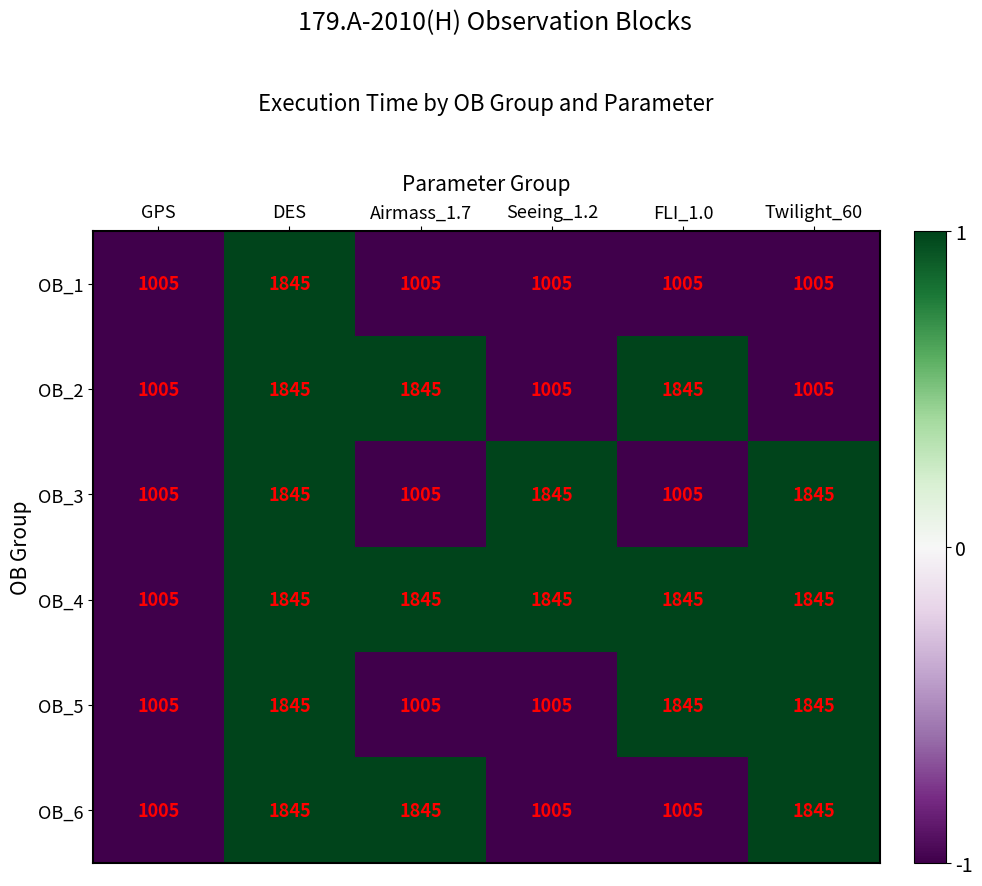

What is the minimum value shown in the chart?

1005